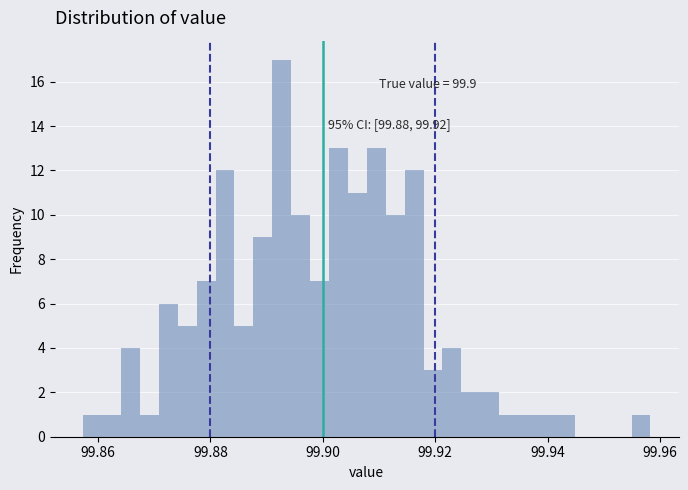

Read against the x-axis, roughly where is the centre of the tallest bar?

99.892